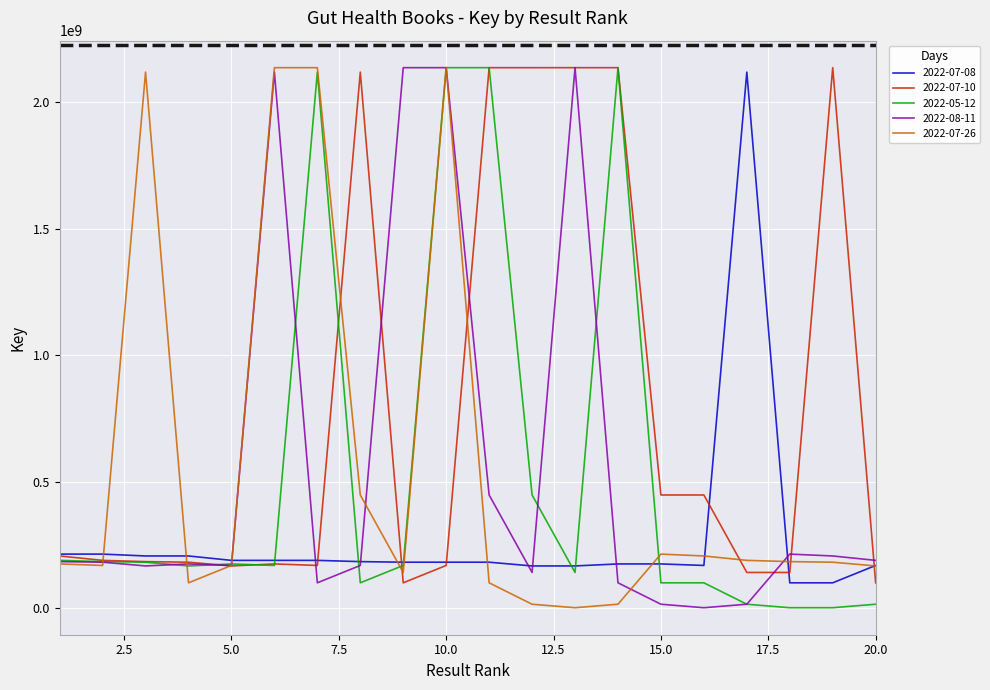

At how many categories does at least one series exceed 1679170786?

12